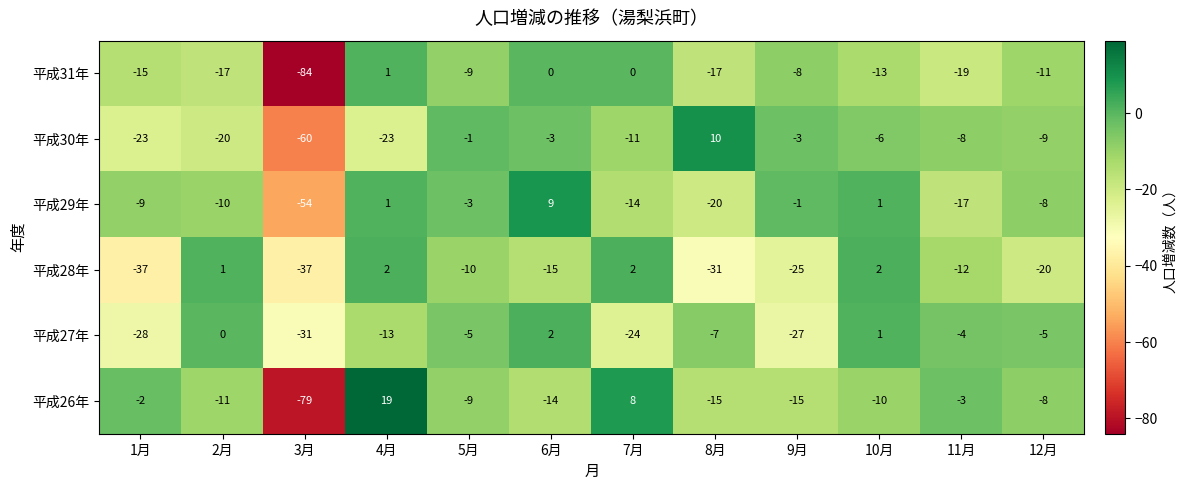

How many values in 平成30年 are below zero?

11